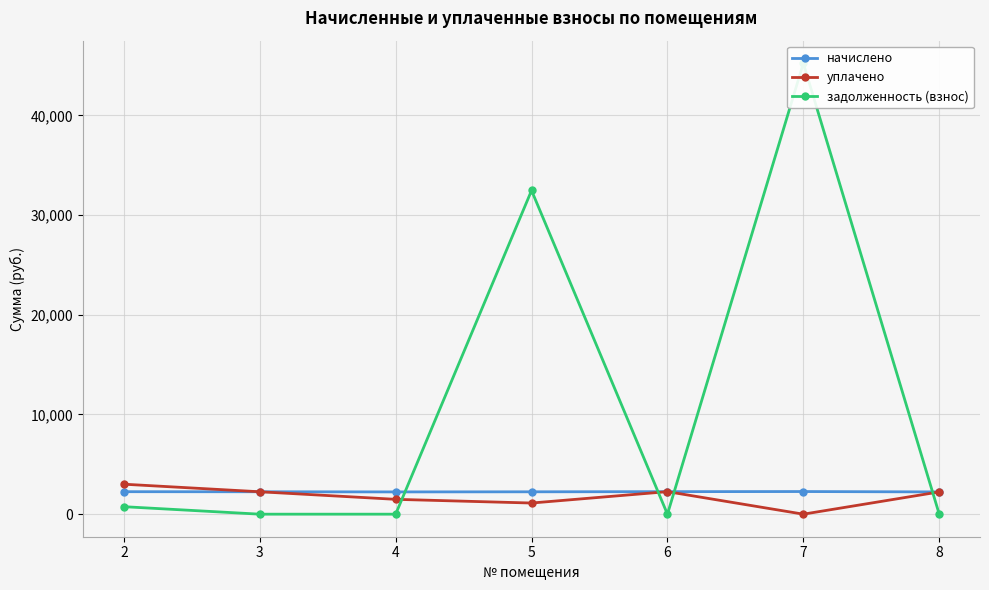

Which series has the largest range (max minus min)?

задолженность (взнос)